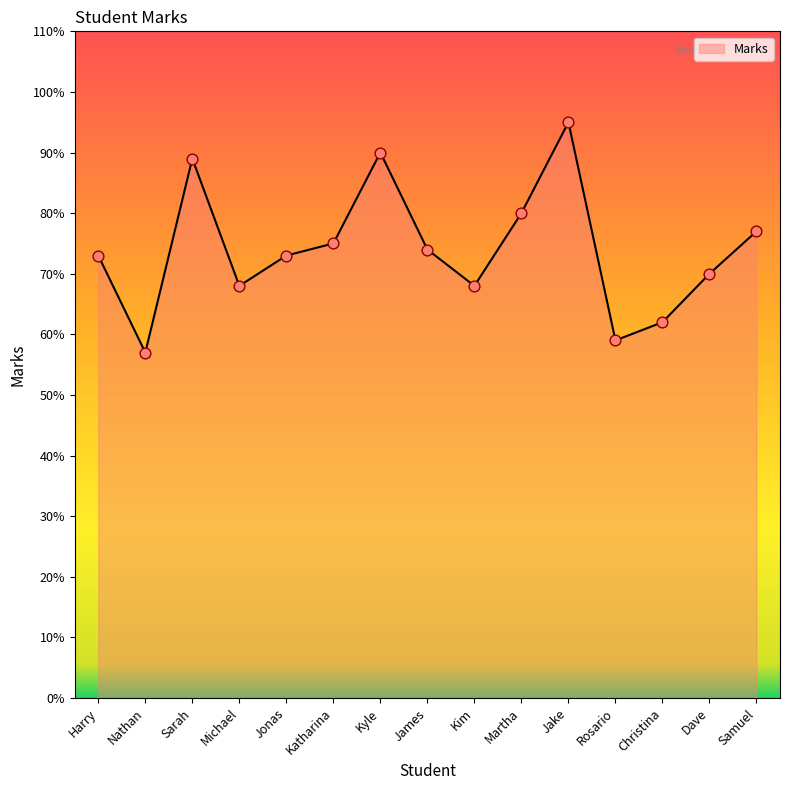

What is the change in value from Kyle to Jake?

+5